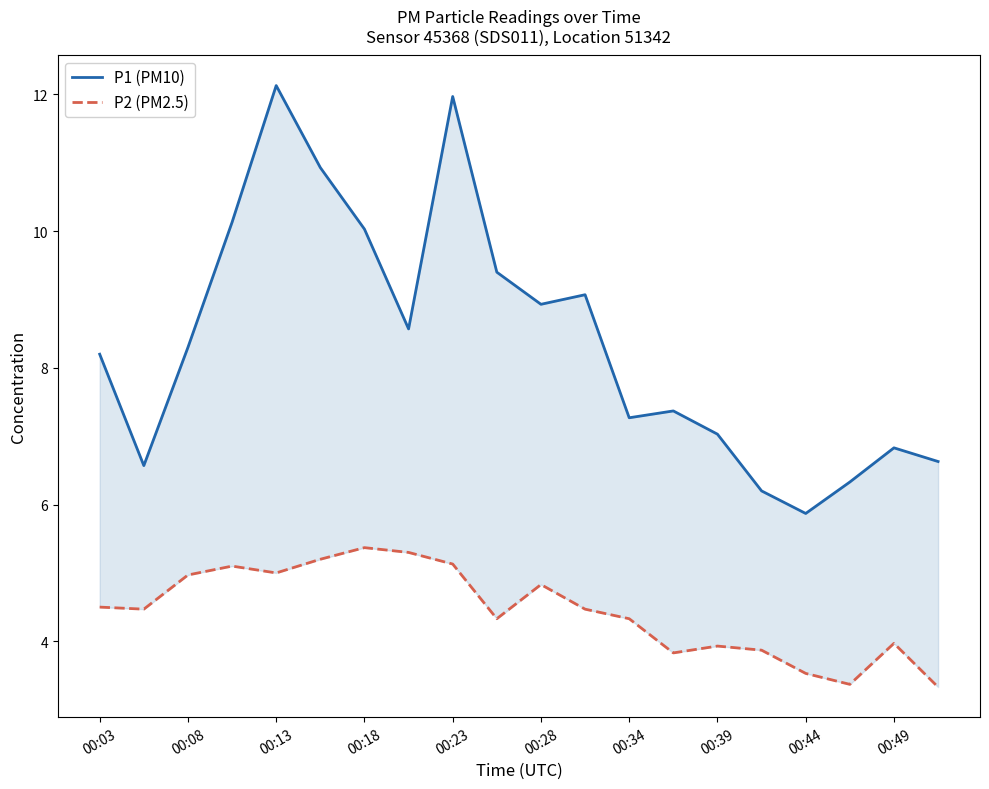

True or false: P1 (PM10) has more than 2 points higher than both neighbors.

True